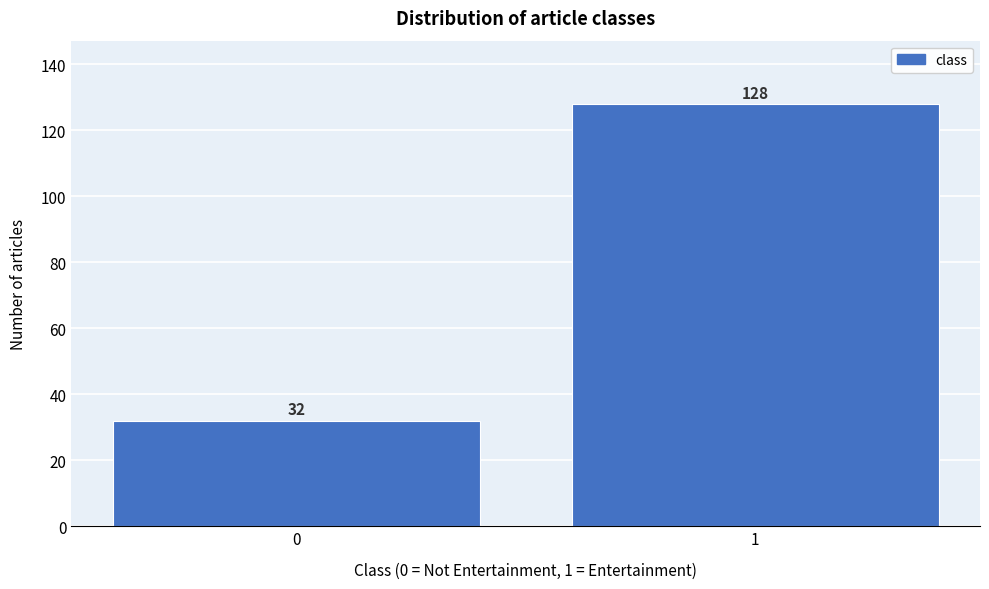

Reading right to left, extract all data points from this chart.

128	32